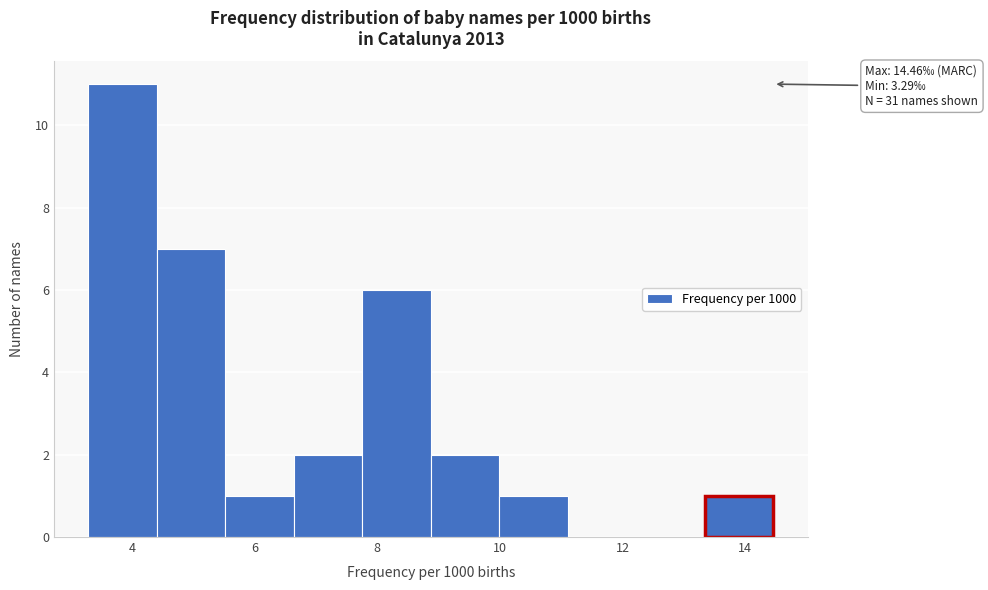

Over which range of the x-axis is the bar tallest?

3.2 to 4.4